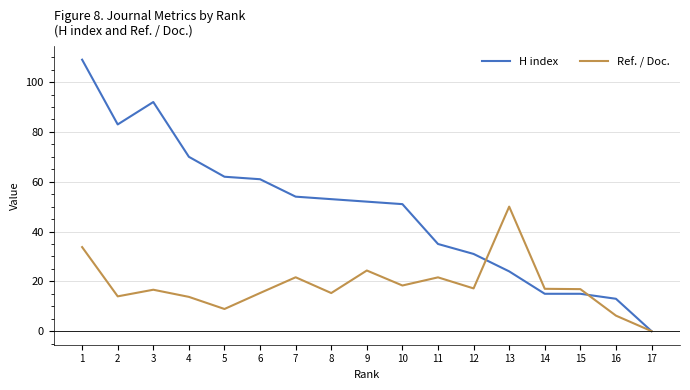

Which series changed the most between 2 and 16?

H index